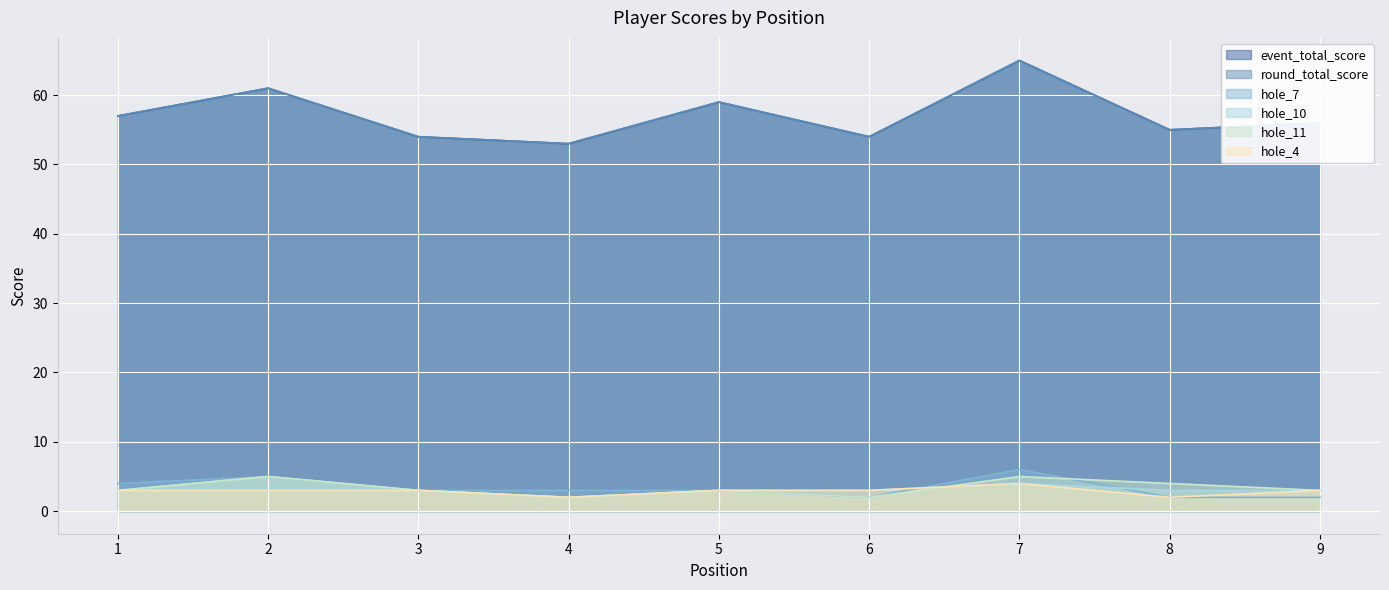

The event_total_score series shows 65 at 7. True or false?

True